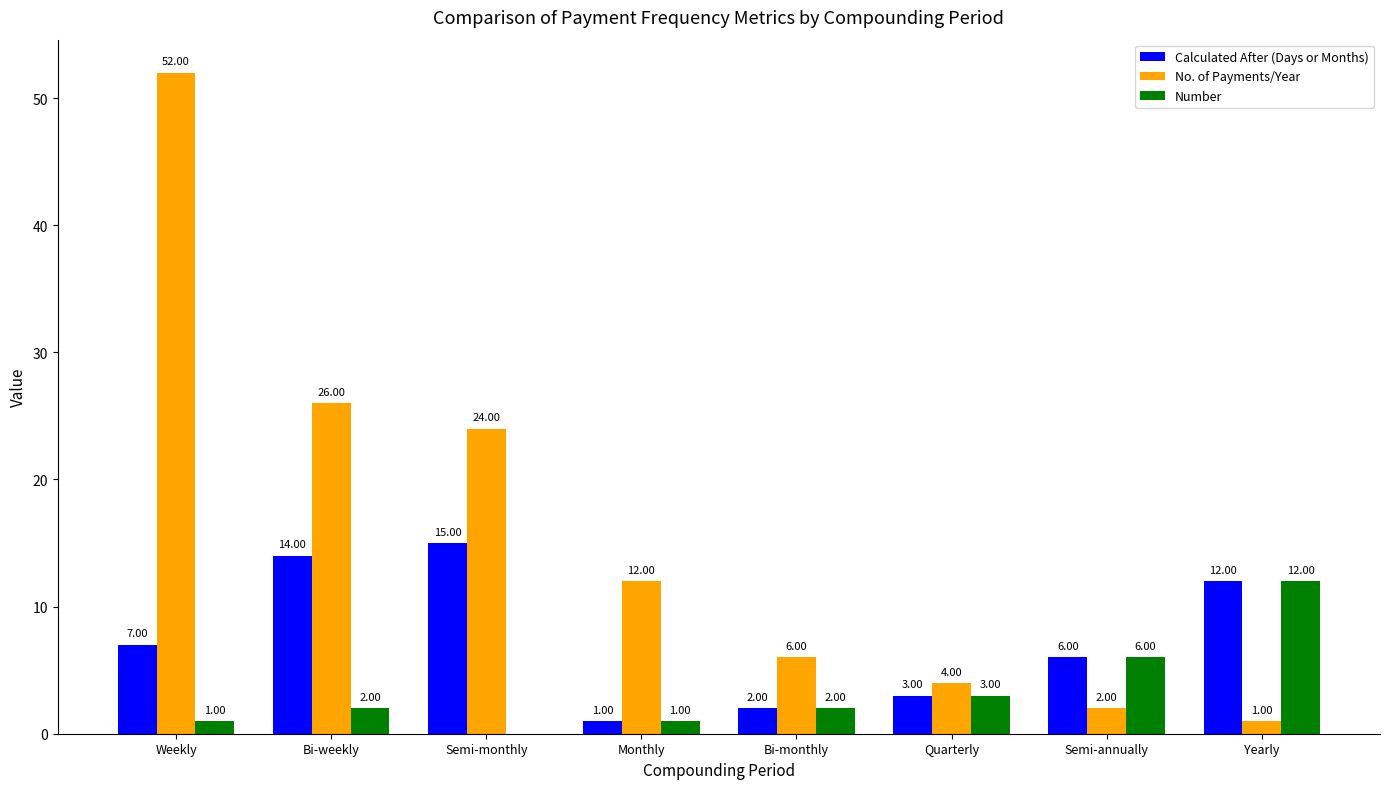

Where is Number nearest to the value 6?

Semi-annually